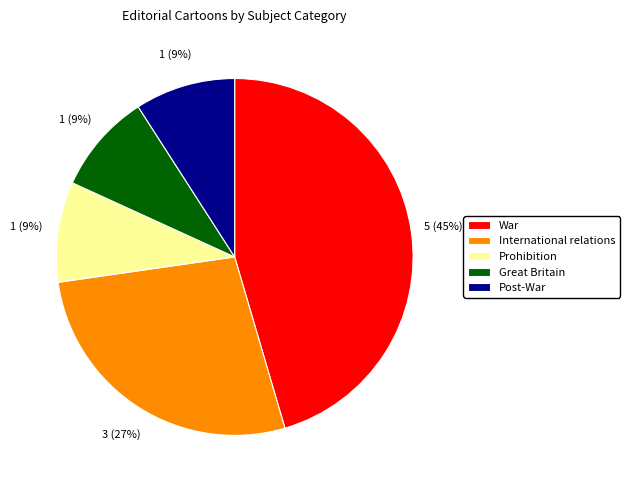

Count the number of slices in the pie.

5